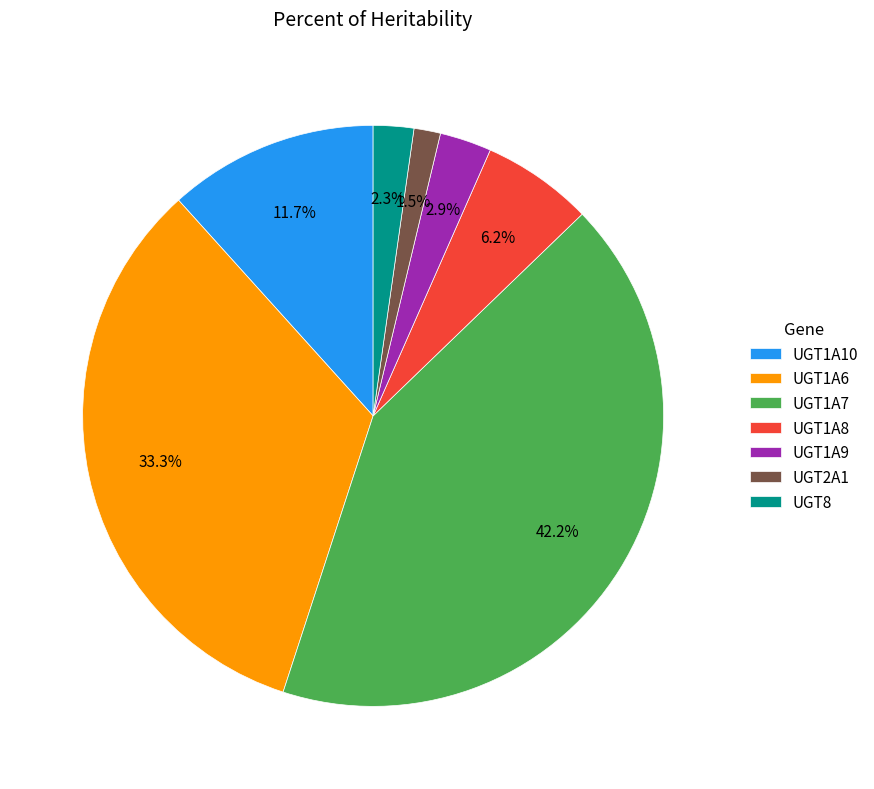

To the nearest percent, what is the average slice percentage?

14%